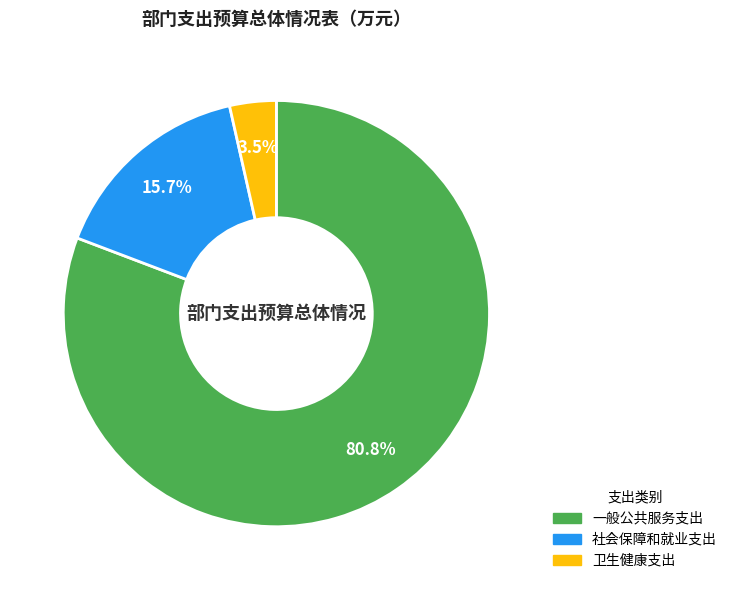

Rank the categories by value from lowest to highest.

卫生健康支出, 社会保障和就业支出, 一般公共服务支出